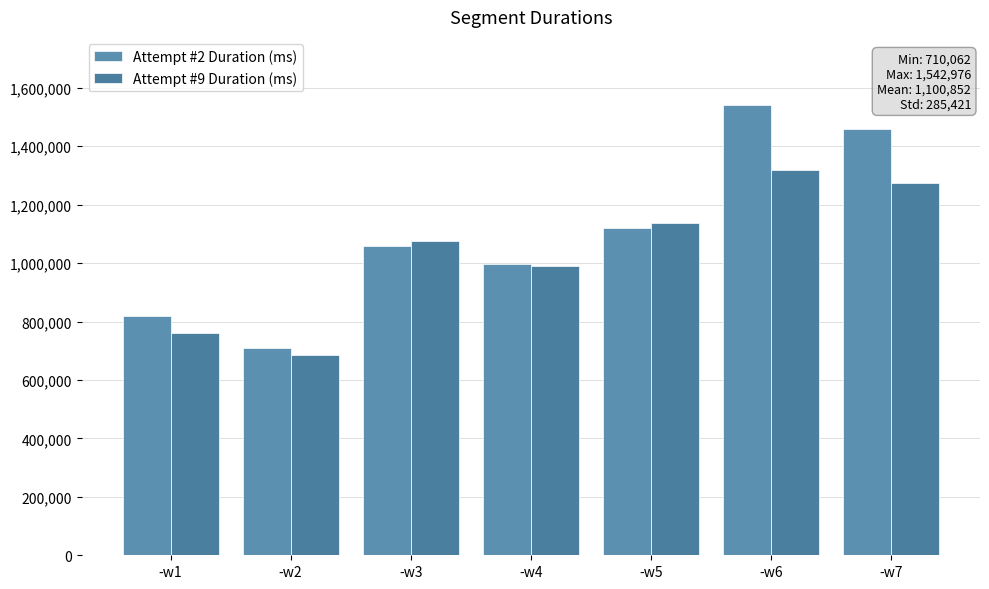

What is the total value across all series at -w2?

1393908